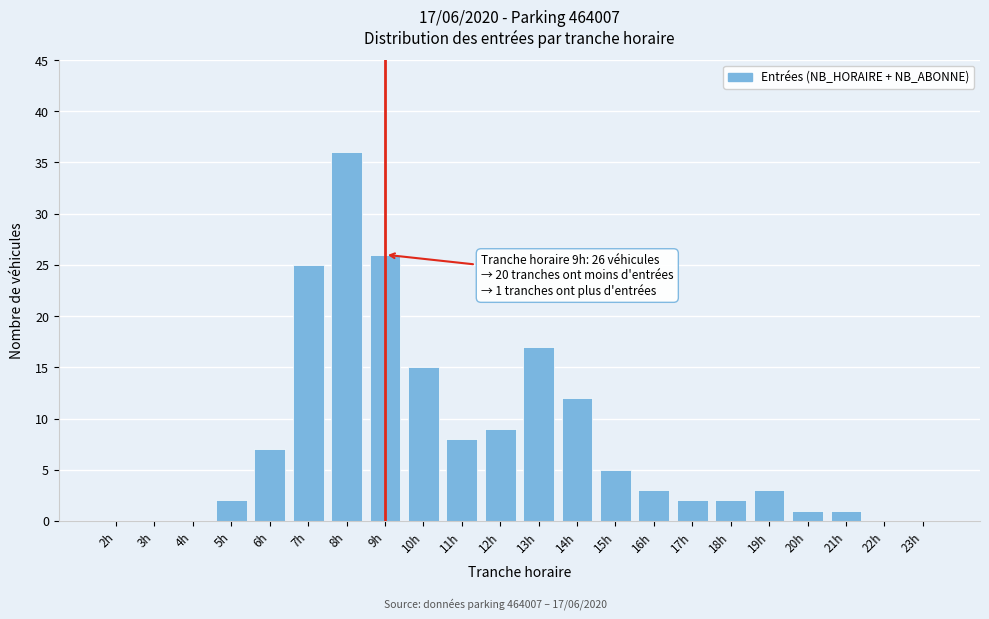

Reading left to right, list all the values displayed in this chart.

2h=0	3h=0	4h=0	5h=2	6h=7	7h=25	8h=36	9h=26	10h=15	11h=8	12h=9	13h=17	14h=12	15h=5	16h=3	17h=2	18h=2	19h=3	20h=1	21h=1	22h=0	23h=0